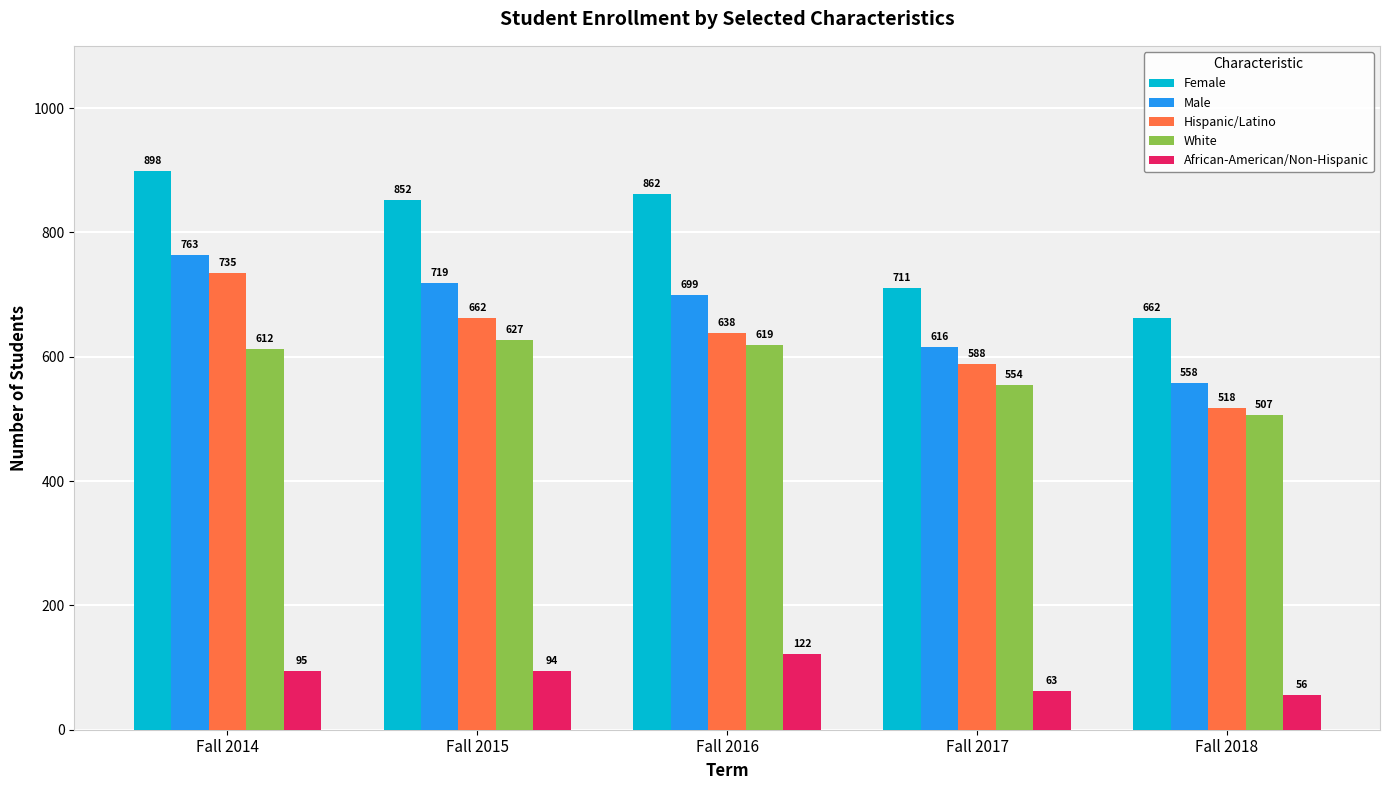

At which label does White reach its minimum?

Fall 2018